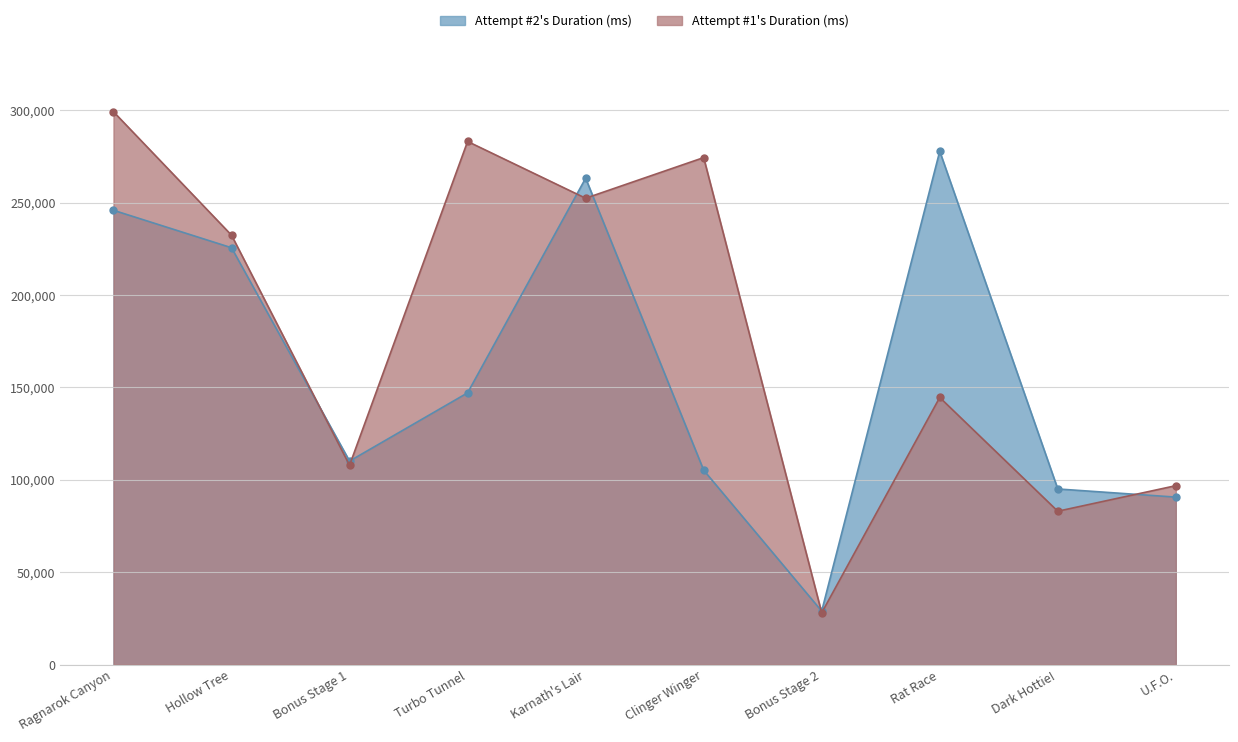

What is the spread (max minus min) of values at Bonus Stage 2?

917